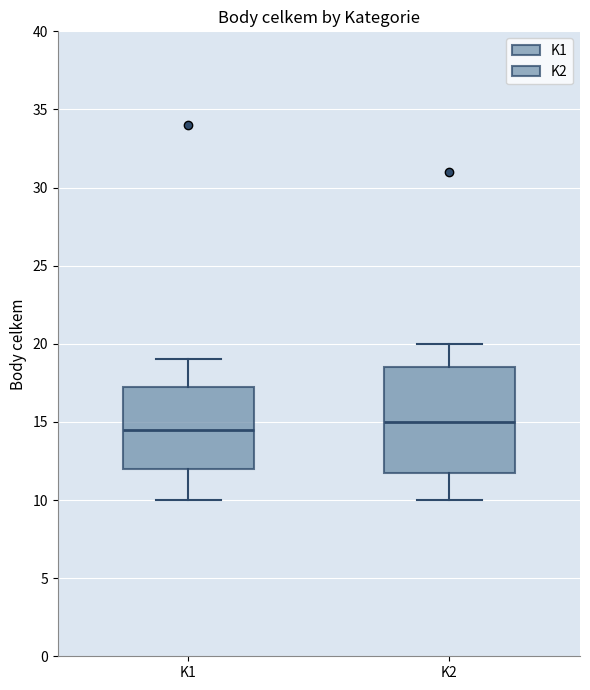

Reading left to right, transcribe this box plot: for each box, give where its median line is, the range the box spans, and where its two whiskers end, as read against the y-axis. The values are not printed on the chart, so give them approximately, as read against the axis.

K1: median 14.5, box 12.0 to 17.5, whiskers 10.0 to 19.0
K2: median 15.0, box 12.0 to 18.5, whiskers 10.0 to 20.0